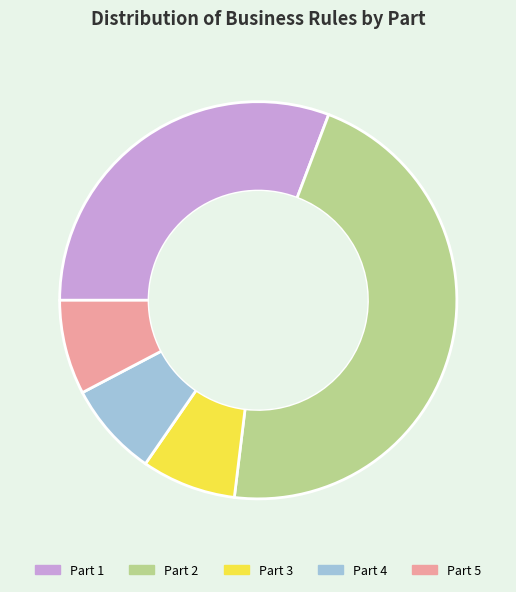

Does Part 1 account for over 50% of the chart?

No